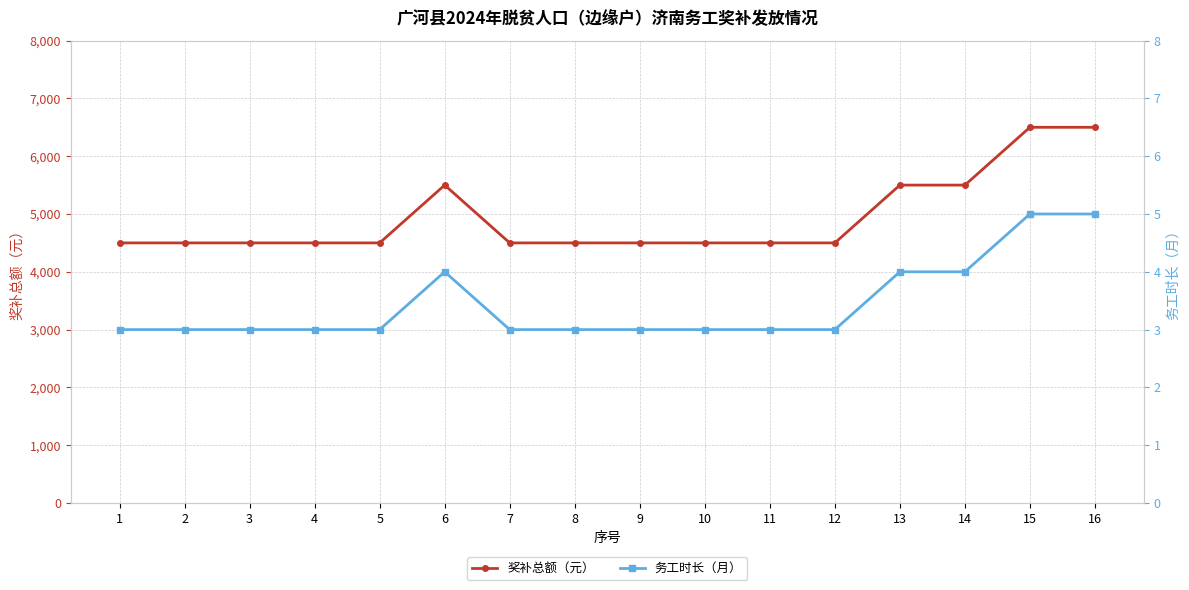

Reading right to left, list all the values displayed in this chart.

奖补总额（元）: 16=6500	15=6500	14=5500	13=5500	12=4500	11=4500	10=4500	9=4500	8=4500	7=4500	6=5500	5=4500	4=4500	3=4500	2=4500	1=4500
务工时长（月）: 16=5	15=5	14=4	13=4	12=3	11=3	10=3	9=3	8=3	7=3	6=4	5=3	4=3	3=3	2=3	1=3